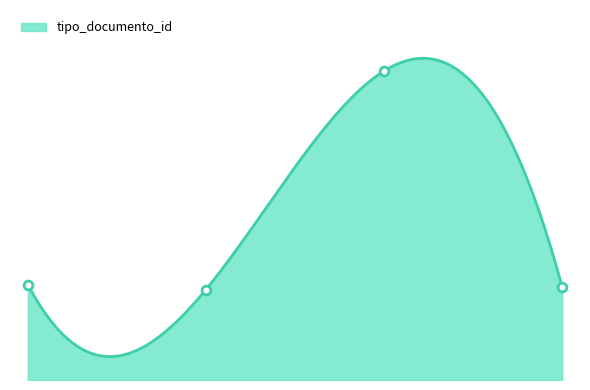

What is the change in value from 2012-11-16 (comparativo) to 2012-11-16 (resolucion)?

-1